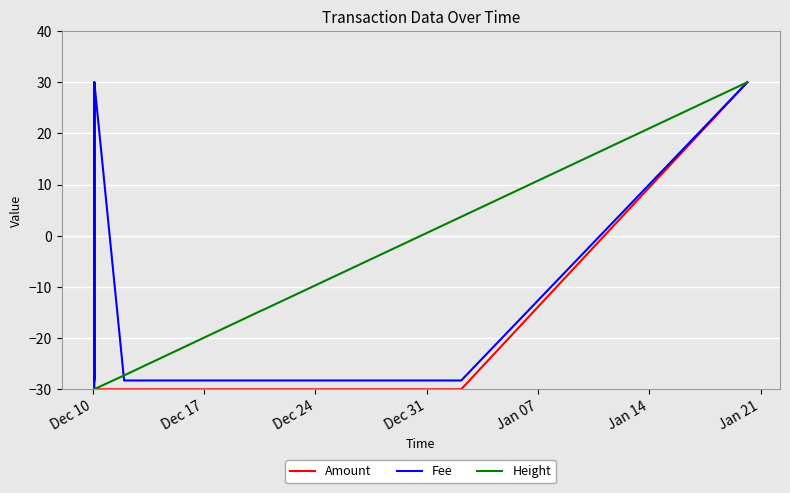

After their last crossing, which series has the higher values: Height or Amount?

Height